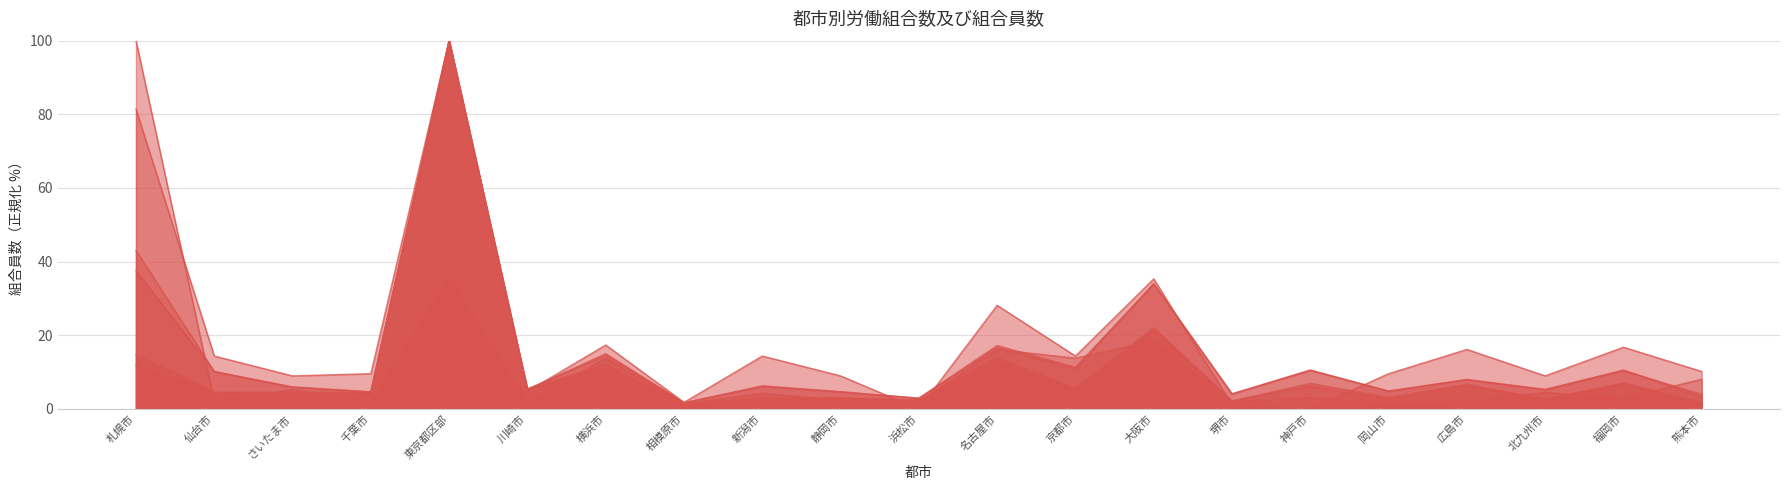

Which series ends up on top after the final intersection of 地方公務員法（単位組合） and 国家公務員法（単位組合）?

国家公務員法（単位組合）